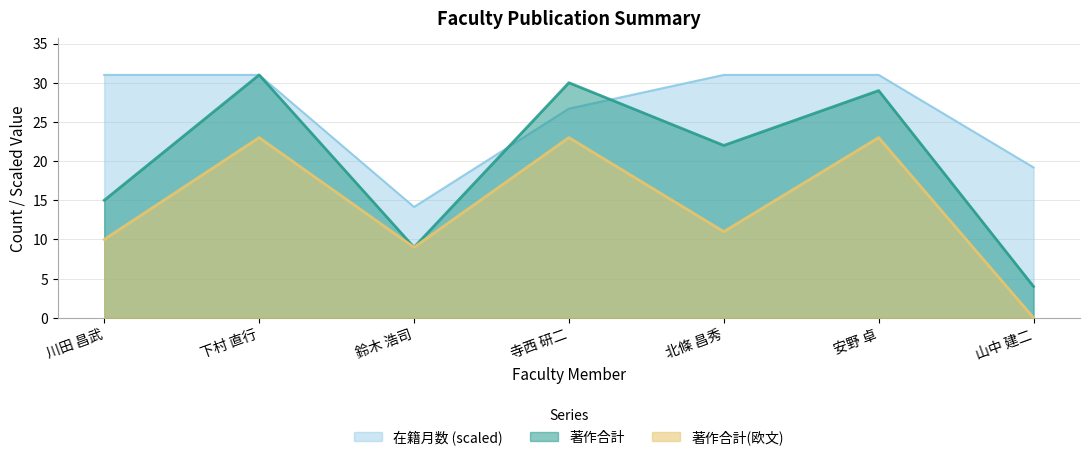

What is the average value of the 著作合計 series?

20.0